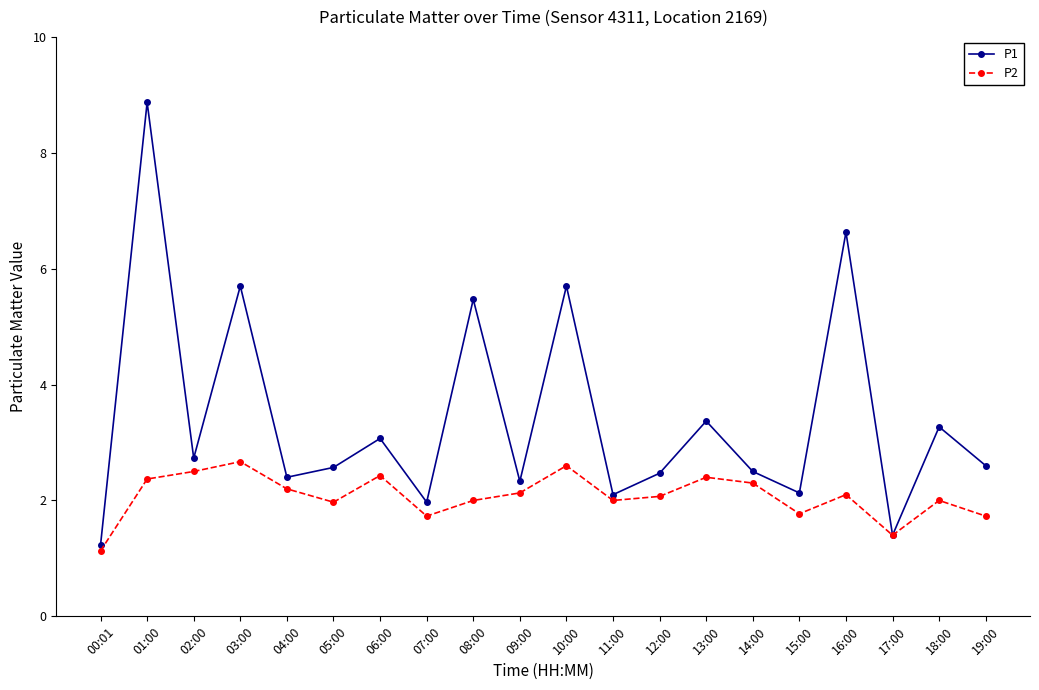

What is the value of the P2 point at the 19th from the left?

2.0